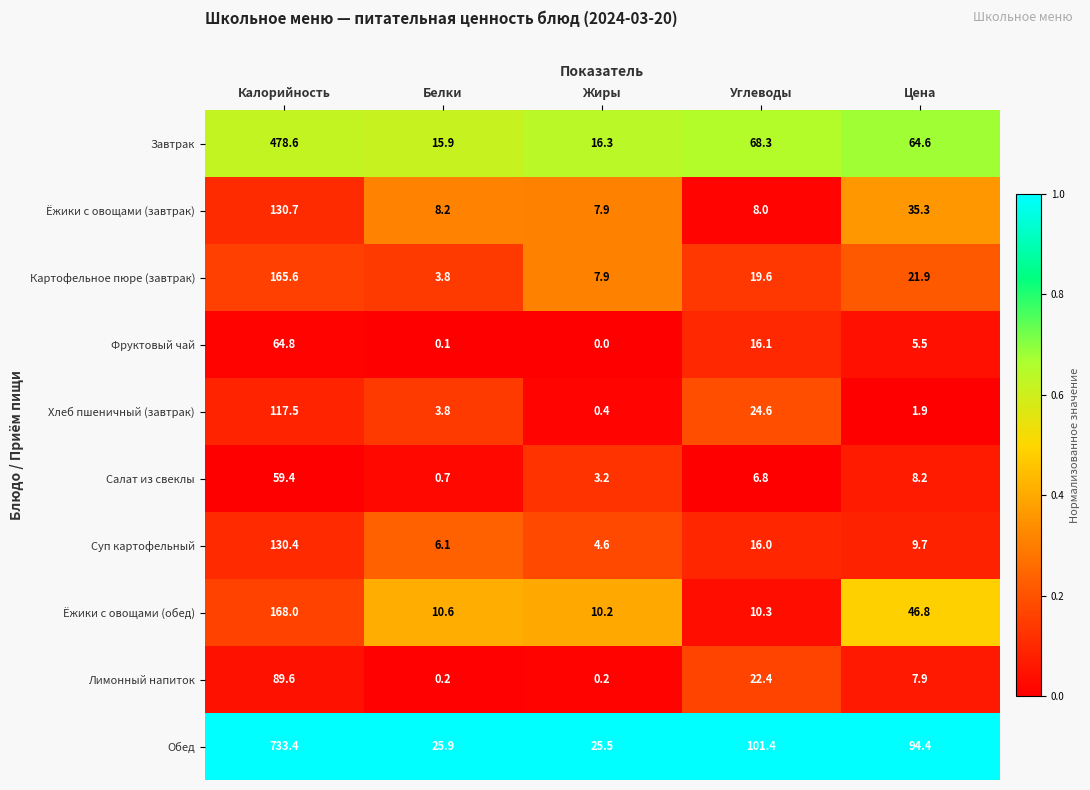

Which series has the largest range (max minus min)?

Обед